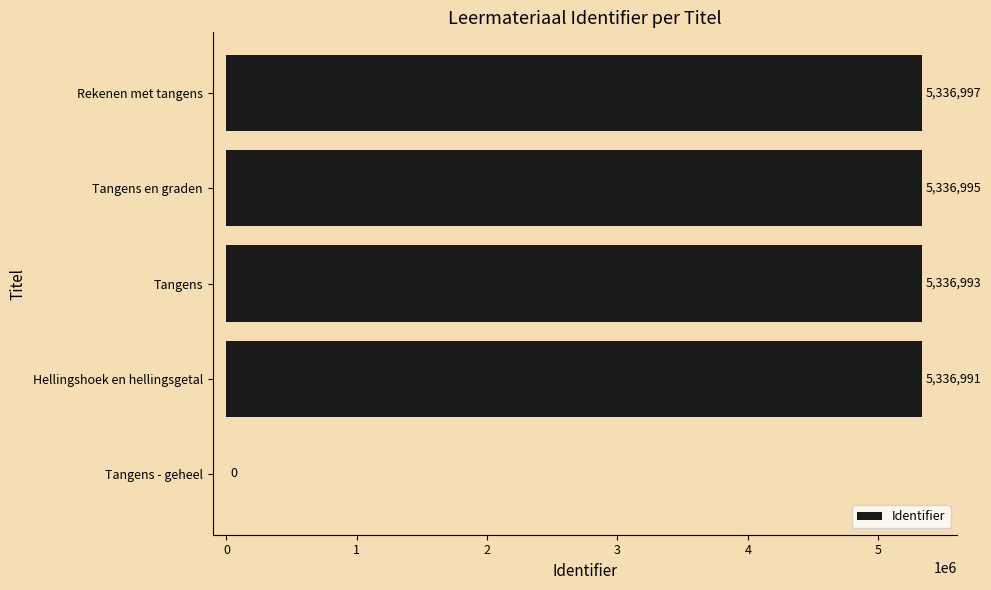

Are the bars horizontal?

Yes